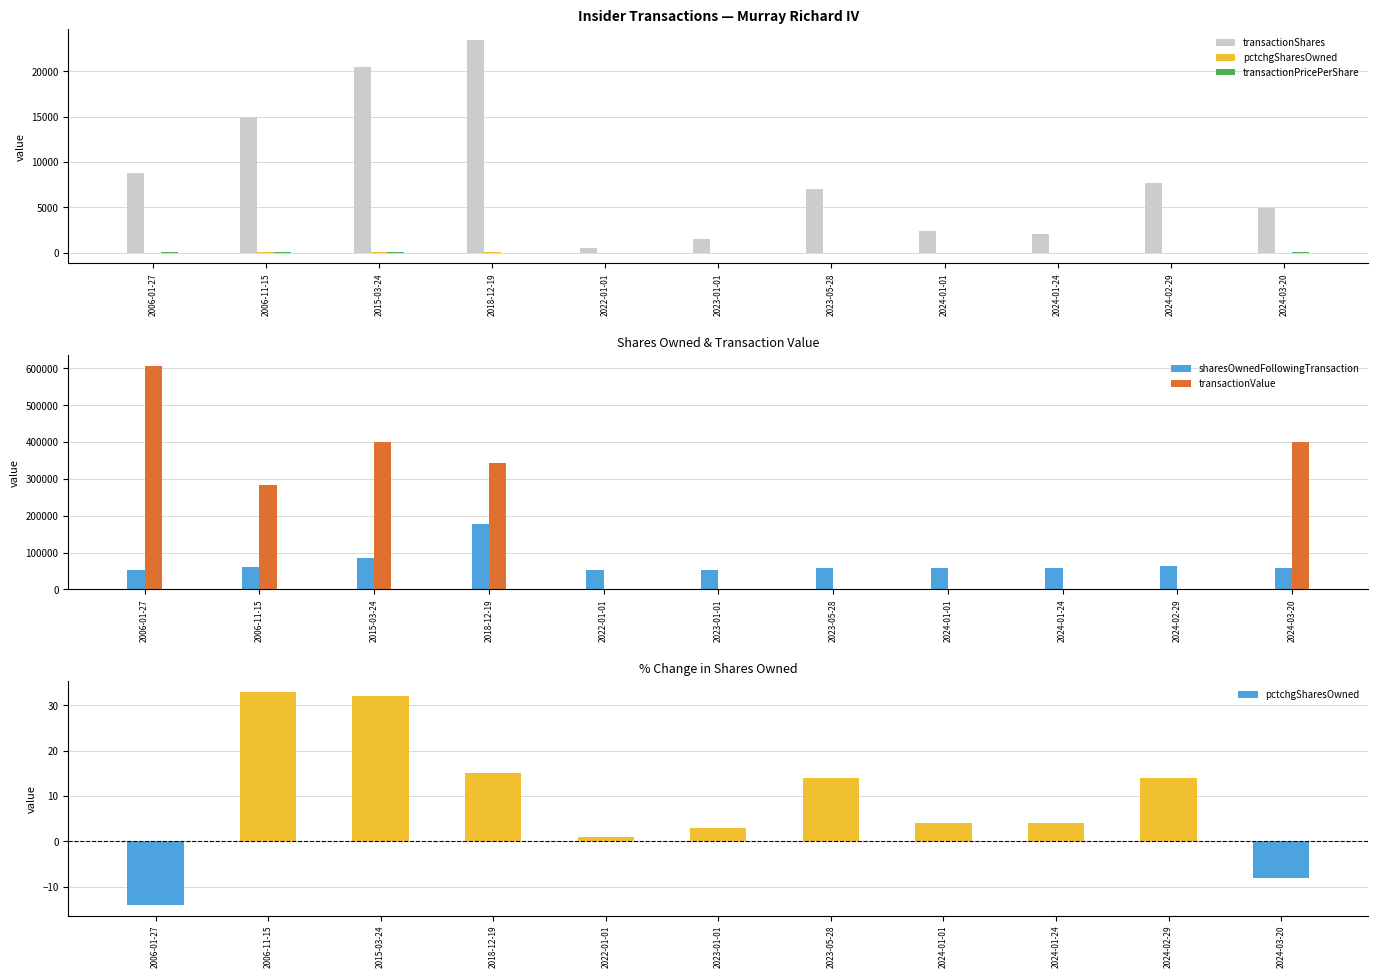

At which category is the sum across all series the highest?

2006-01-27